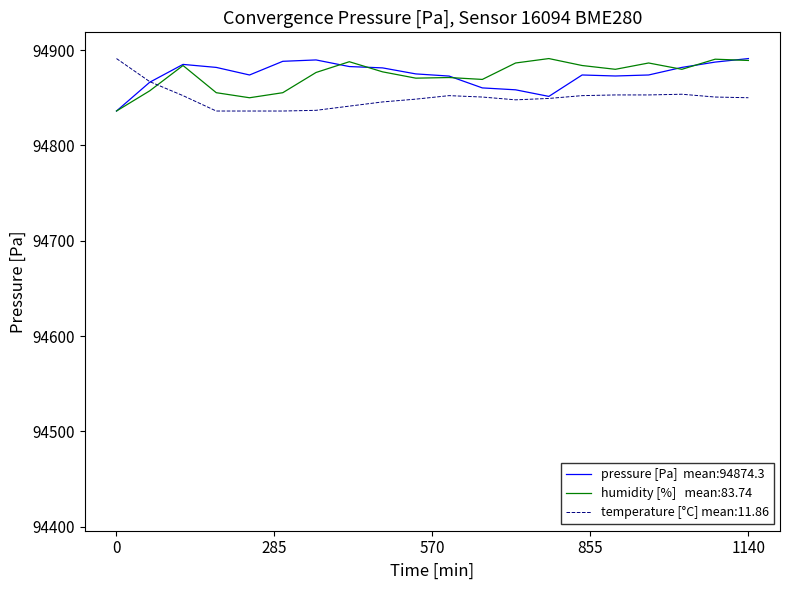

What is the maximum value shown in the chart?

94891.2